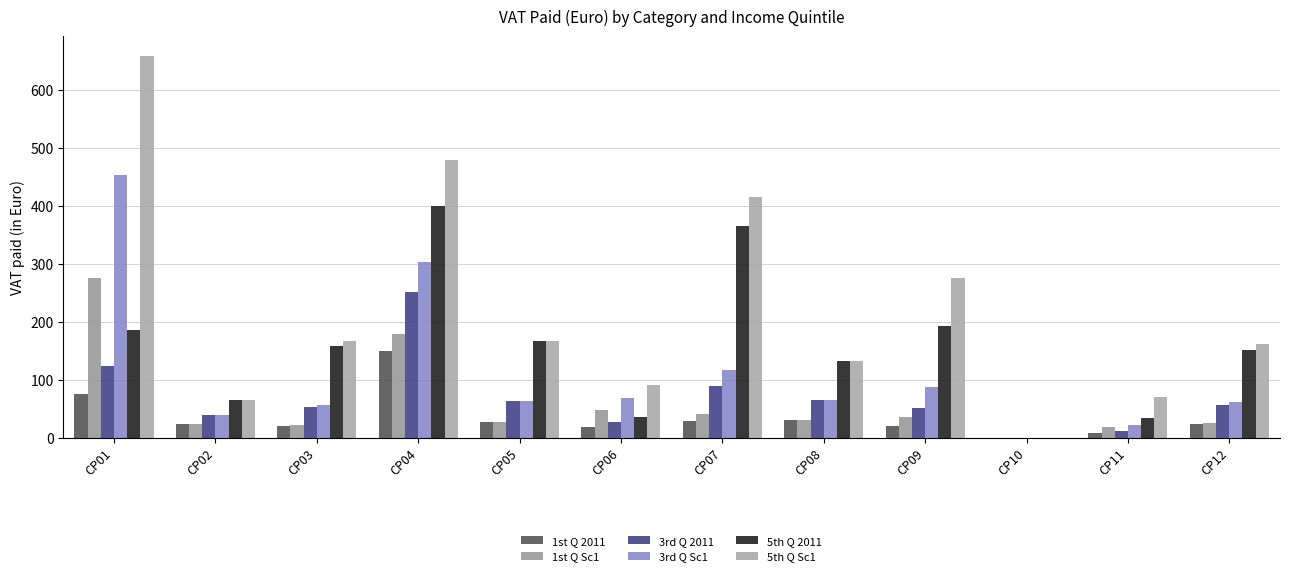

True or false: 1st Q Sc1 has a value of 27.6 at CP05.

True